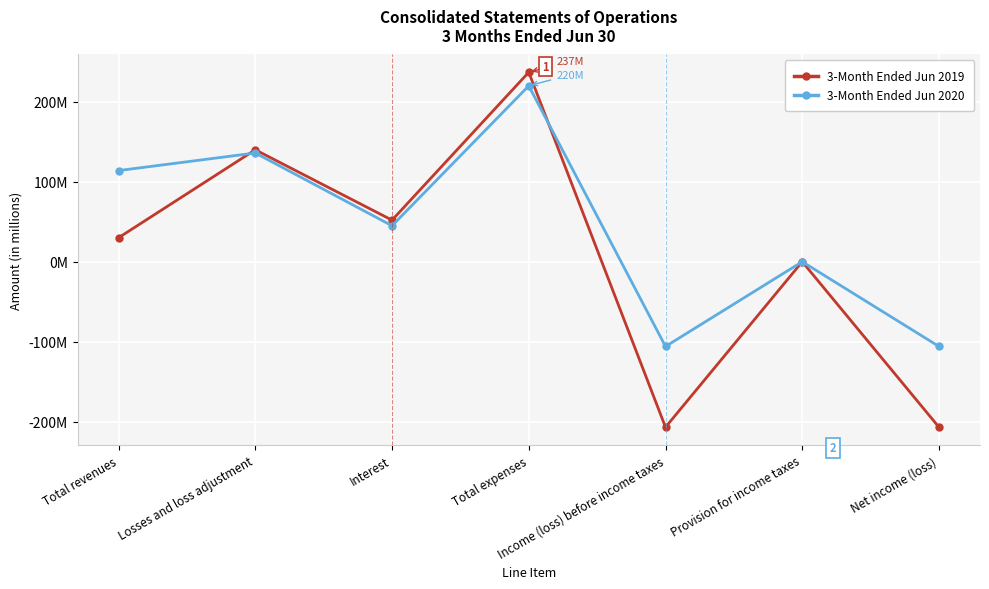

Does the chart have visible grid lines?

Yes